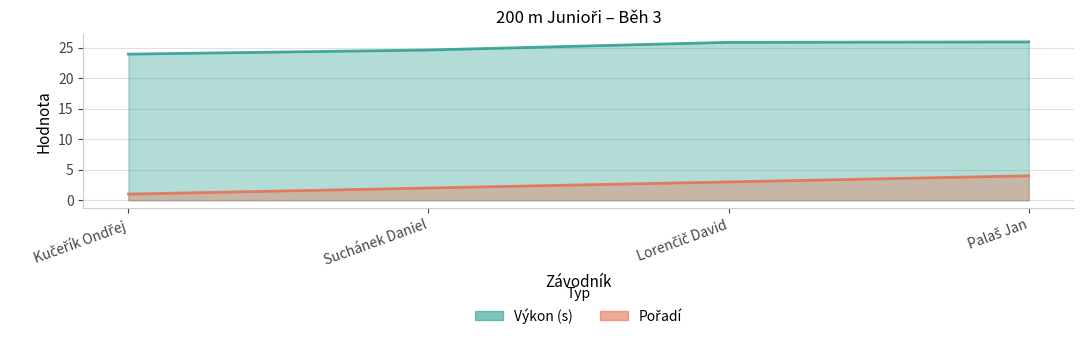

Which series has the largest range (max minus min)?

Pořadí